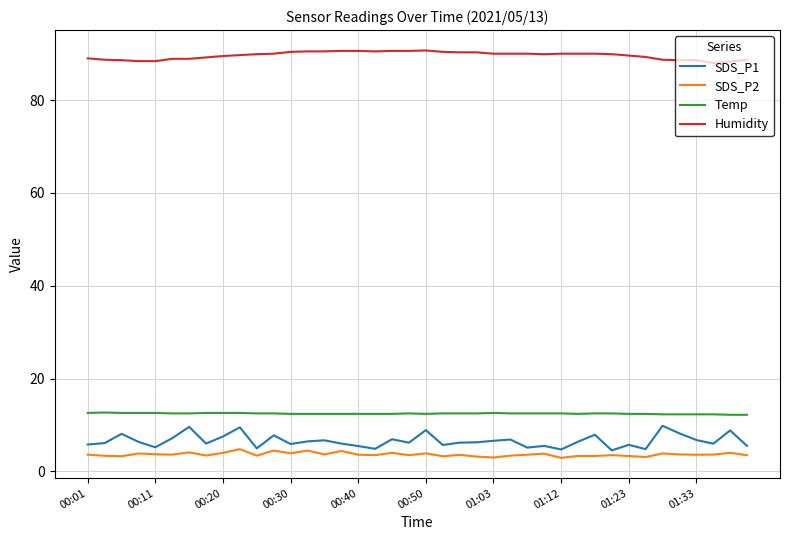

True or false: Temp and Humidity cross at least once.

False